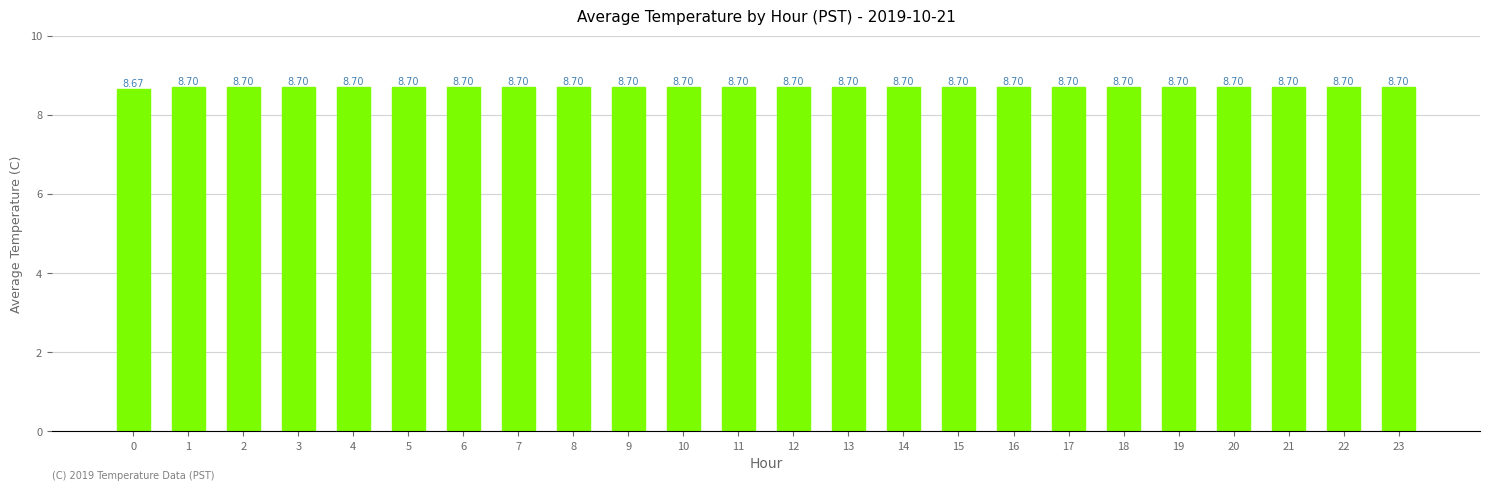

What is the value of the 13th bar from the left?

8.7